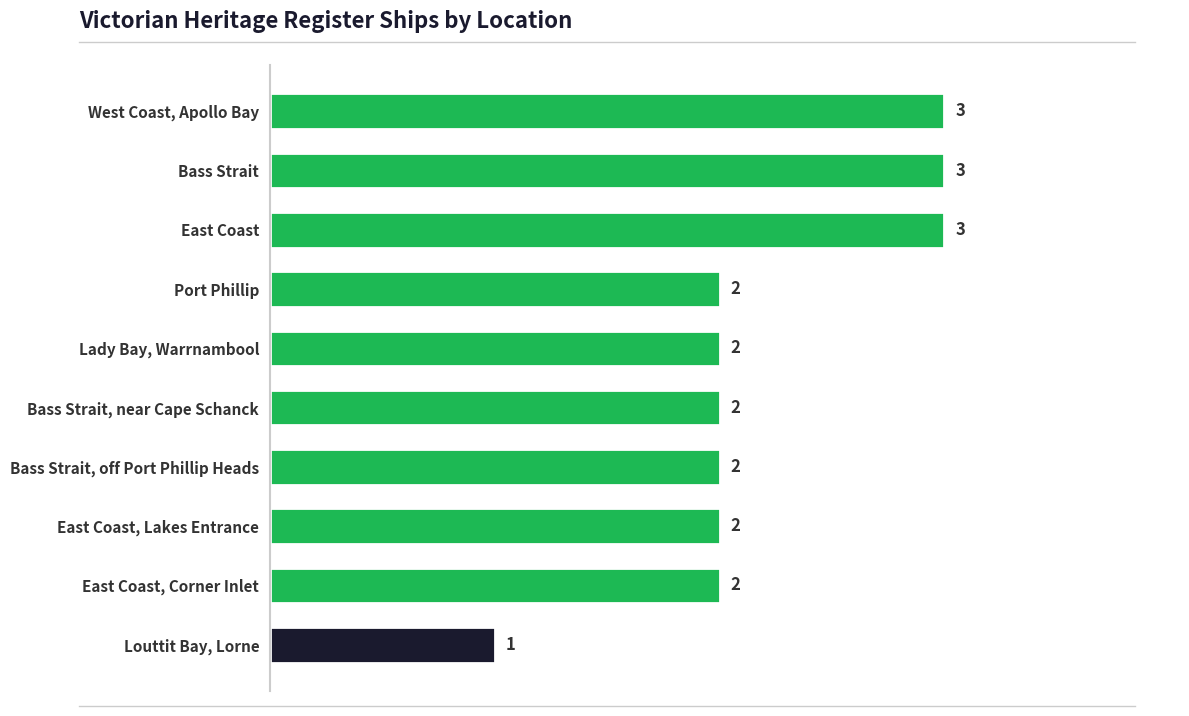

Reading bottom to top, list all the values displayed in this chart.

1	2	2	2	2	2	2	3	3	3